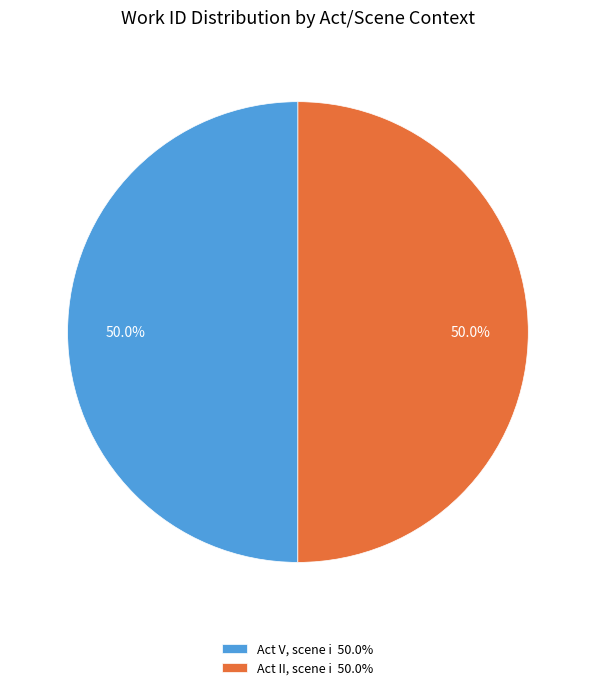

What is the total percentage of Act II, scene i and Act V, scene i?

100.0%